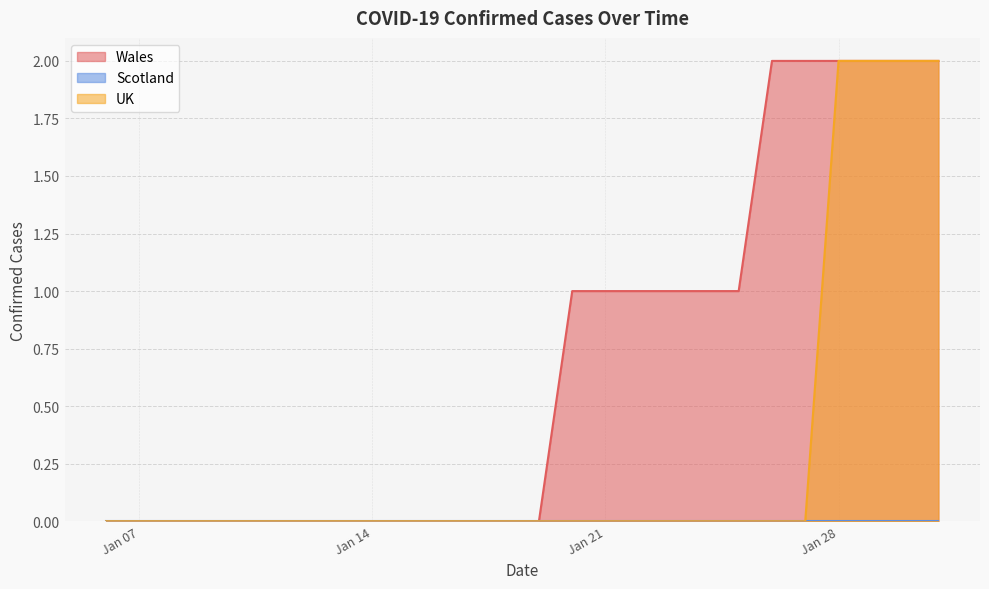

The UK series shows 0 at 2020-01-17. True or false?

True